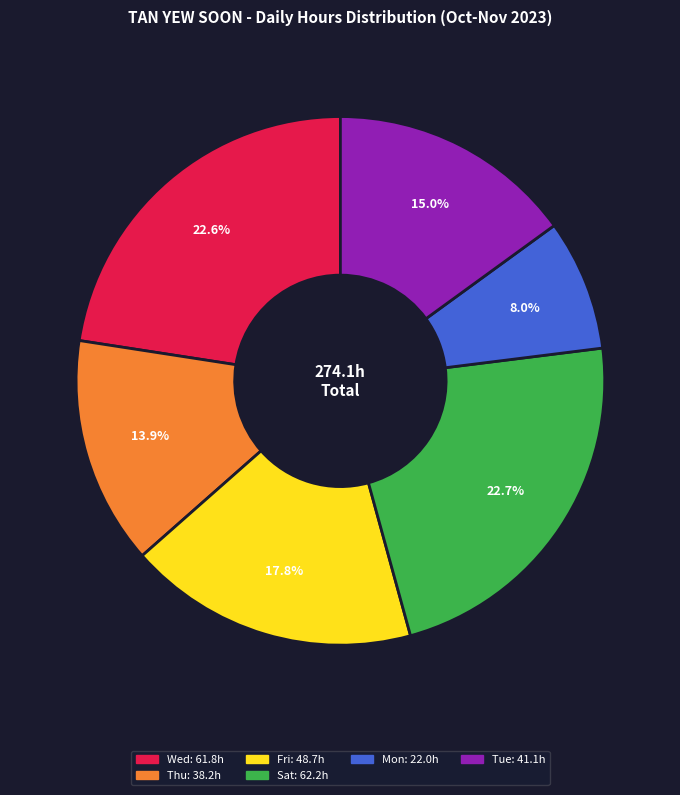

Is there any slice that represents more than half of the pie?

No